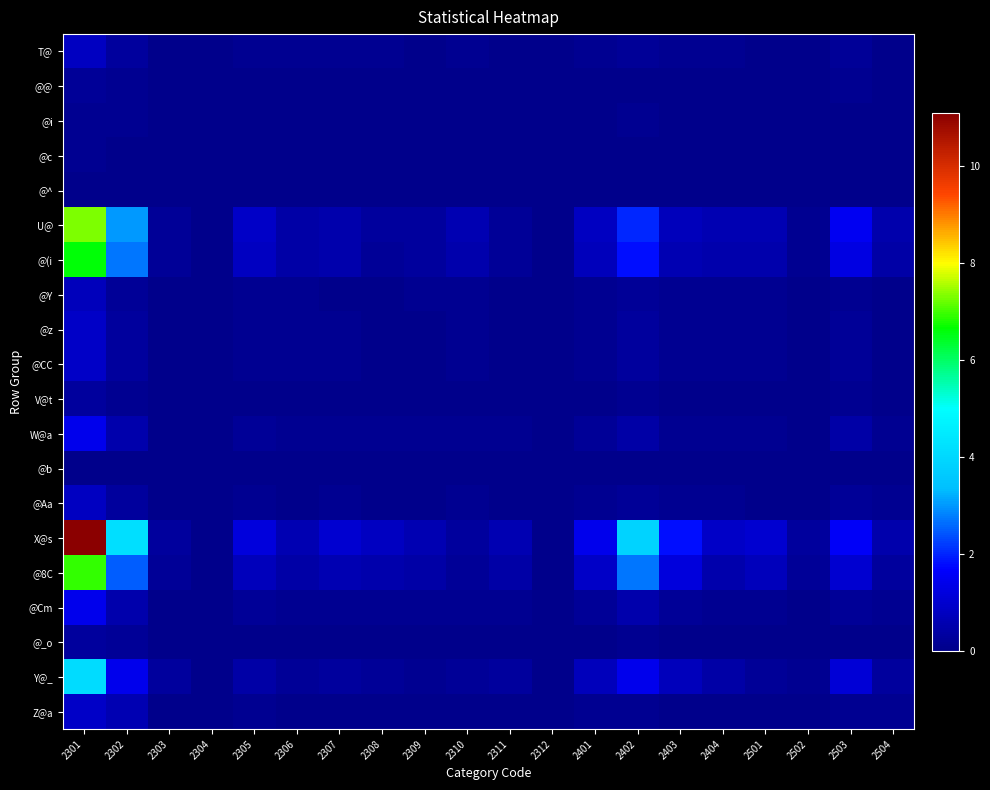

At which category does the chart reach its minimum across all series?

2303